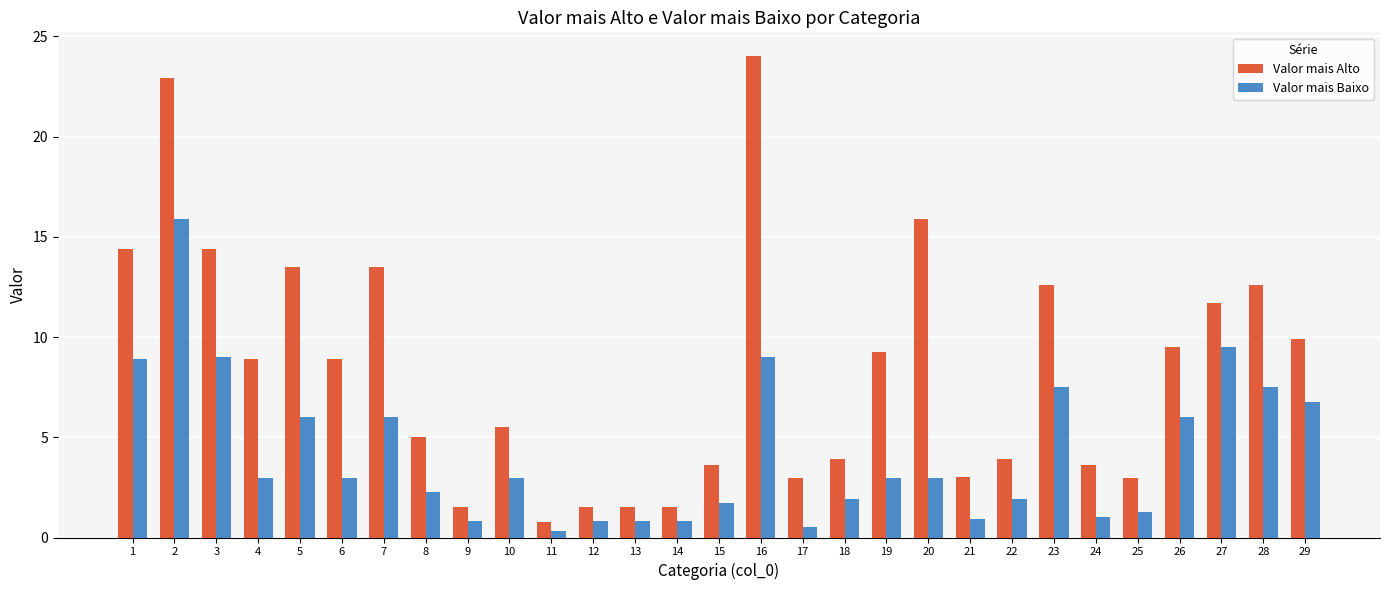

What is the approximate value of Valor mais Baixo at 19?

3.0